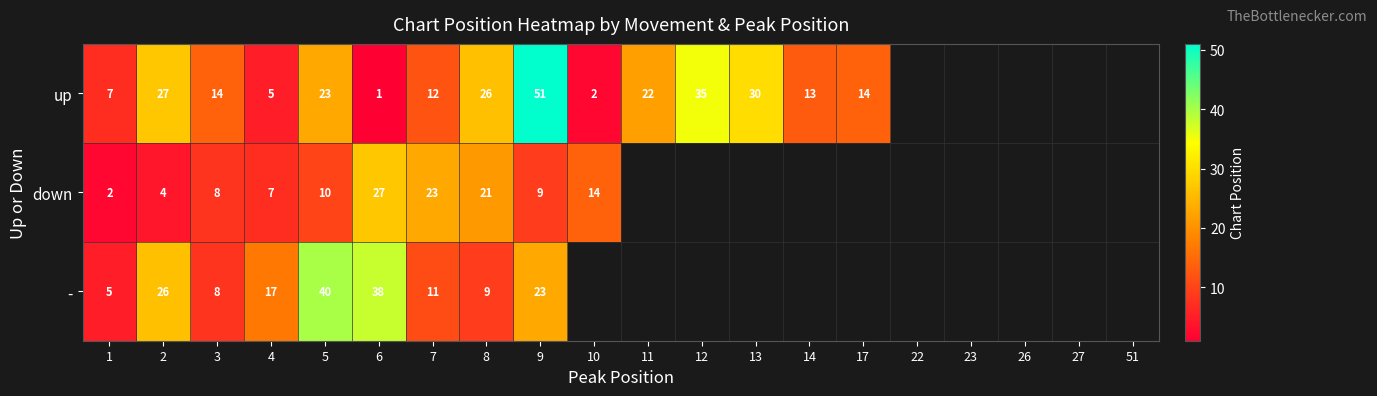

What is the spread (max minus min) of values at 1?

5